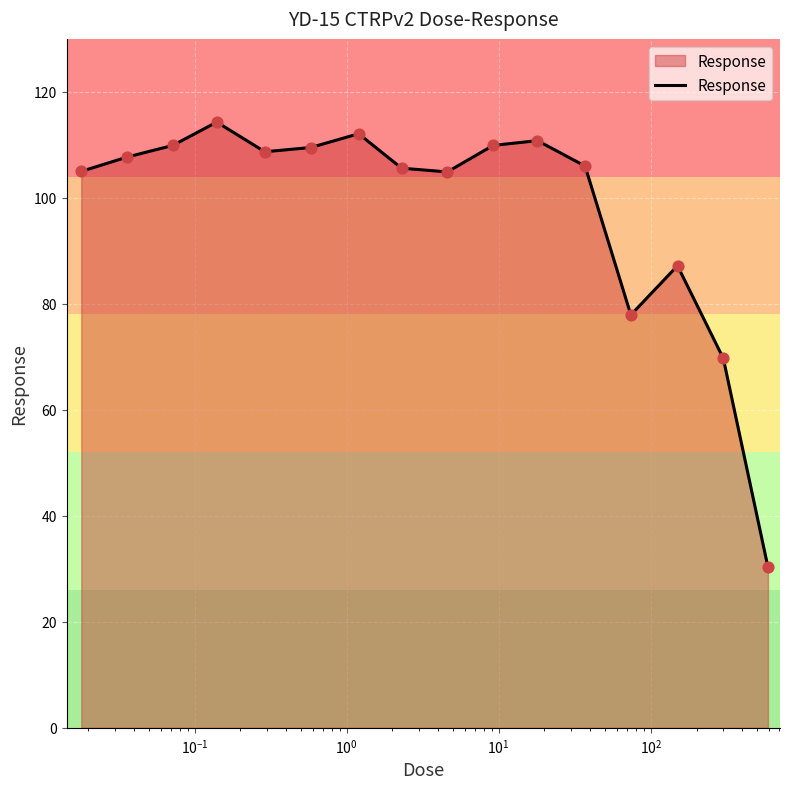

What is the greatest value displayed?

114.3